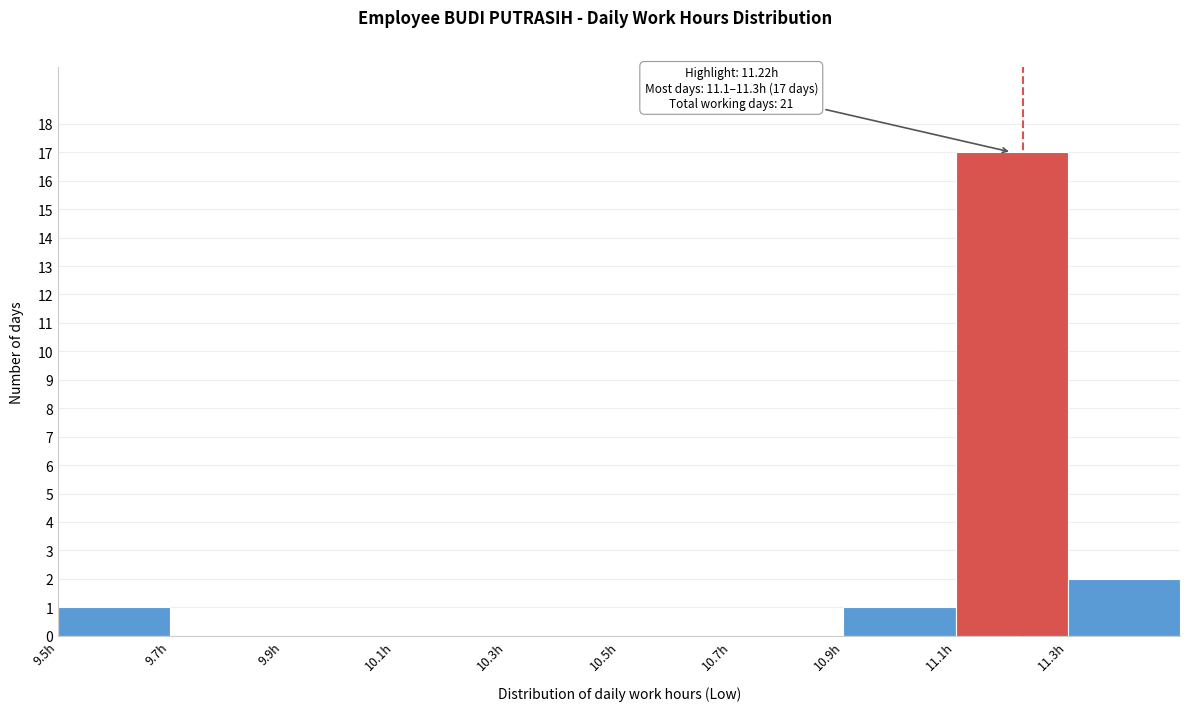

Which range on the x-axis has the tallest bar?

11.1 to 11.3